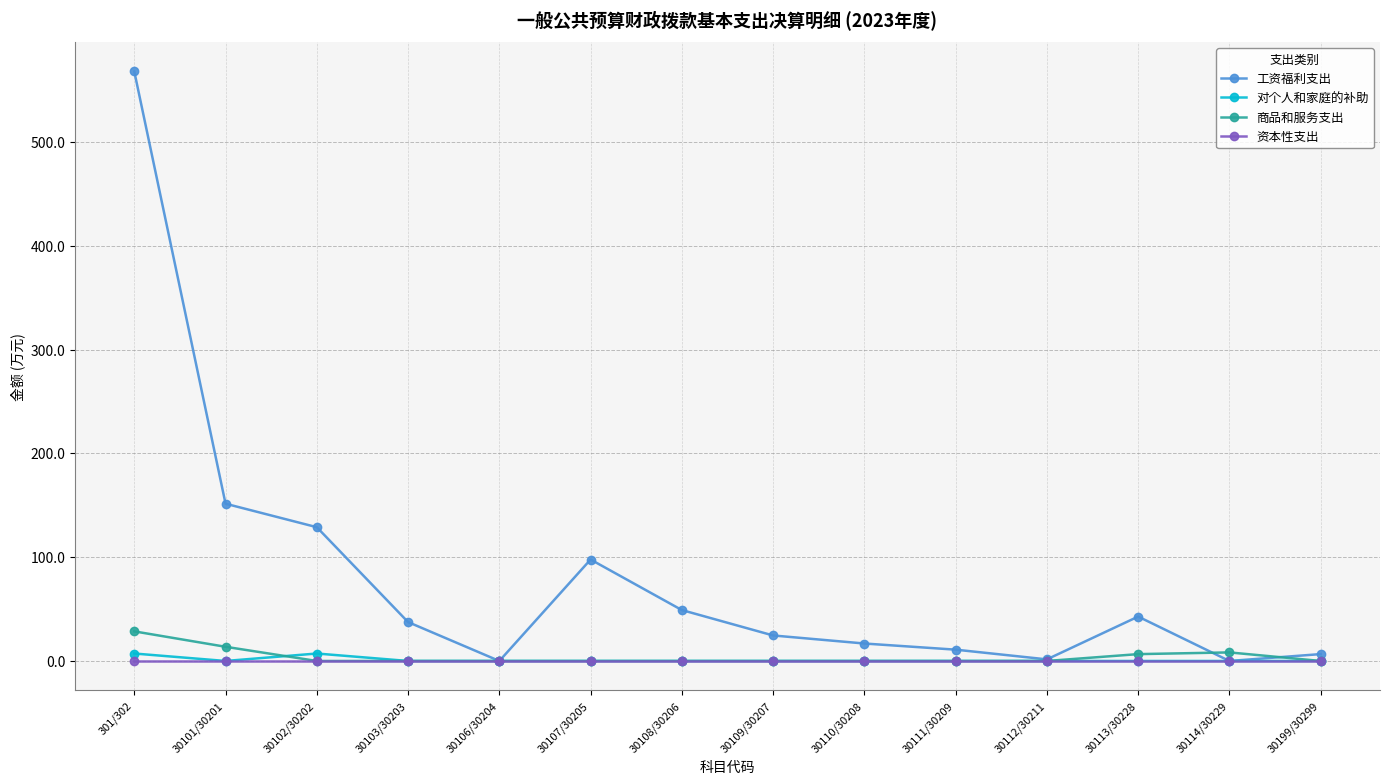

At which category does 工资福利支出 reach its first local peak?

30107/30205